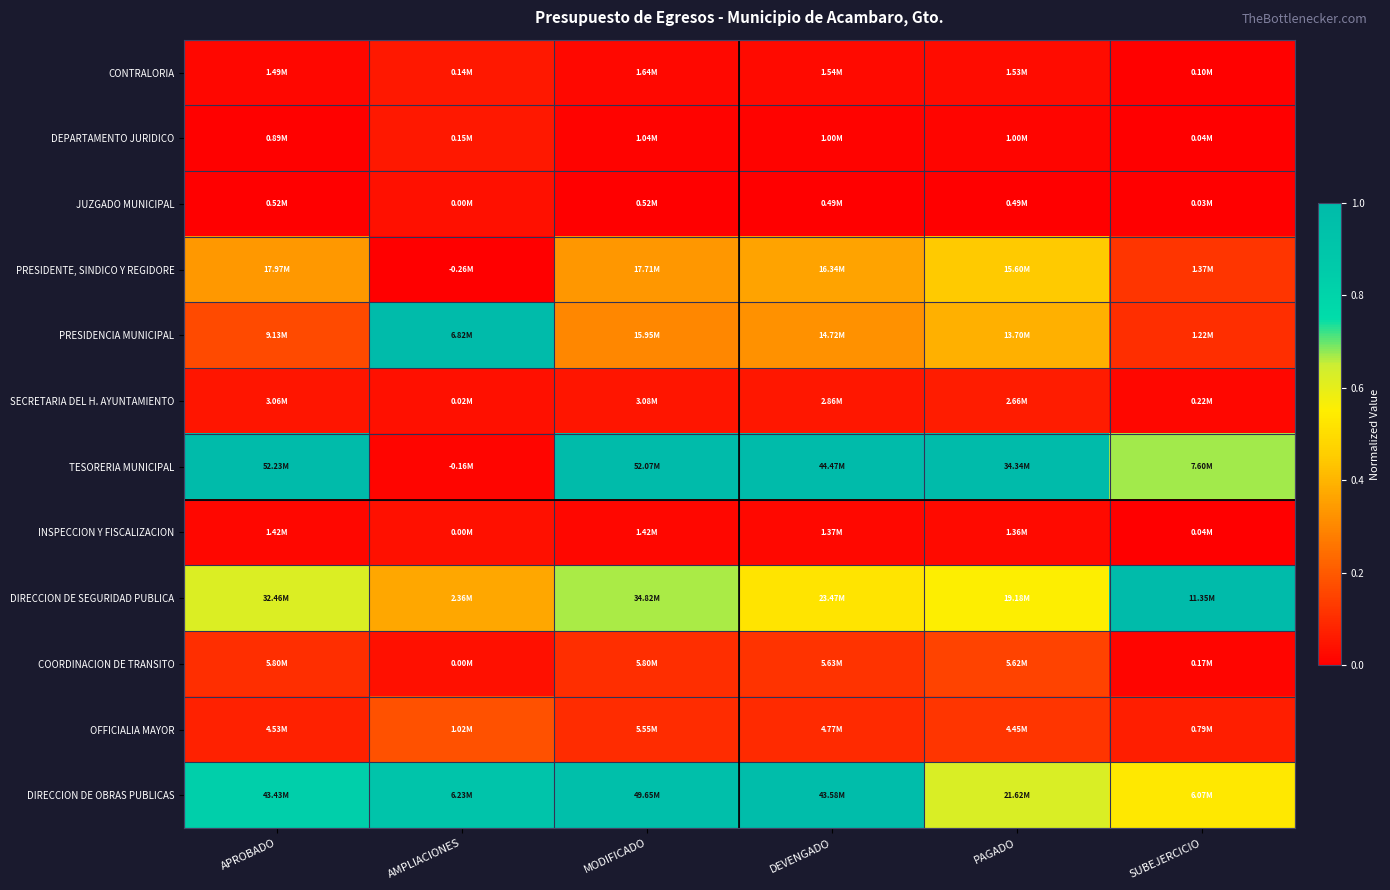

Reading right to left, extract all data points from this chart.

CONTRALORIA: SUBEJERCICIO=0.0	PAGADO=0.0	DEVENGADO=0.0	MODIFICADO=0.0	AMPLIACIONES=0.1	APROBADO=0.0
DEPARTAMENTO JURIDICO: SUBEJERCICIO=0.0	PAGADO=0.0	DEVENGADO=0.0	MODIFICADO=0.0	AMPLIACIONES=0.1	APROBADO=0.0
JUZGADO MUNICIPAL: SUBEJERCICIO=0.0	PAGADO=0.0	DEVENGADO=0.0	MODIFICADO=0.0	AMPLIACIONES=0.0	APROBADO=0.0
PRESIDENTE, SINDICO Y REGIDORE: SUBEJERCICIO=0.1	PAGADO=0.4	DEVENGADO=0.4	MODIFICADO=0.3	AMPLIACIONES=0.0	APROBADO=0.3
PRESIDENCIA MUNICIPAL: SUBEJERCICIO=0.1	PAGADO=0.4	DEVENGADO=0.3	MODIFICADO=0.3	AMPLIACIONES=1.0	APROBADO=0.2
SECRETARIA DEL H. AYUNTAMIENTO: SUBEJERCICIO=0.0	PAGADO=0.1	DEVENGADO=0.1	MODIFICADO=0.0	AMPLIACIONES=0.0	APROBADO=0.0
TESORERIA MUNICIPAL: SUBEJERCICIO=0.7	PAGADO=1.0	DEVENGADO=1.0	MODIFICADO=1.0	AMPLIACIONES=0.0	APROBADO=1.0
INSPECCION Y FISCALIZACION: SUBEJERCICIO=0.0	PAGADO=0.0	DEVENGADO=0.0	MODIFICADO=0.0	AMPLIACIONES=0.0	APROBADO=0.0
DIRECCION DE SEGURIDAD PUBLICA: SUBEJERCICIO=1.0	PAGADO=0.6	DEVENGADO=0.5	MODIFICADO=0.7	AMPLIACIONES=0.4	APROBADO=0.6
COORDINACION DE TRANSITO: SUBEJERCICIO=0.0	PAGADO=0.2	DEVENGADO=0.1	MODIFICADO=0.1	AMPLIACIONES=0.0	APROBADO=0.1
OFFICIALIA MAYOR: SUBEJERCICIO=0.1	PAGADO=0.1	DEVENGADO=0.1	MODIFICADO=0.1	AMPLIACIONES=0.2	APROBADO=0.1
DIRECCION DE OBRAS PUBLICAS: SUBEJERCICIO=0.5	PAGADO=0.6	DEVENGADO=1.0	MODIFICADO=1.0	AMPLIACIONES=0.9	APROBADO=0.8